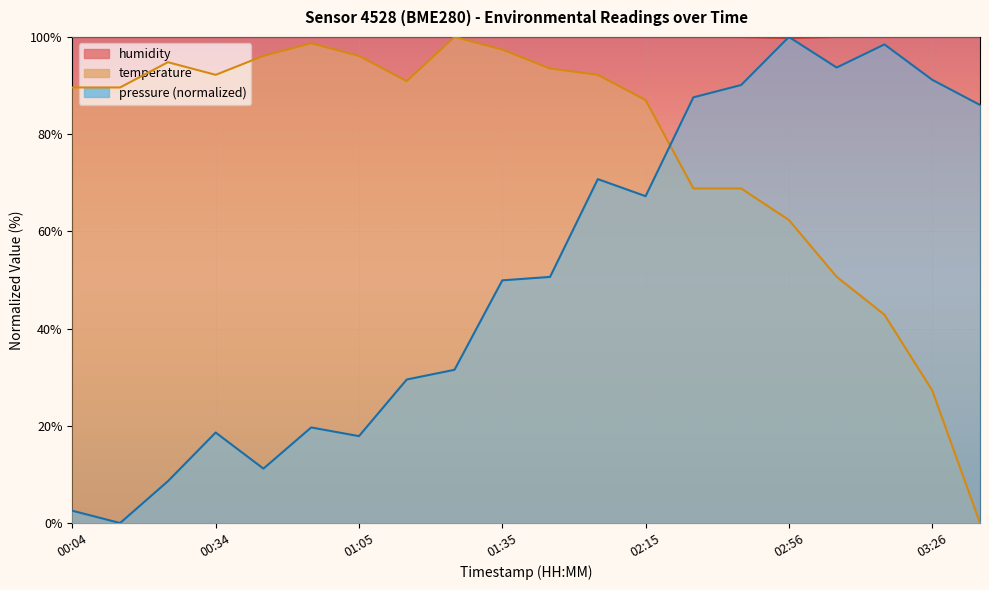

The value of temperature at 00:24 is 56.6. True or false?

False